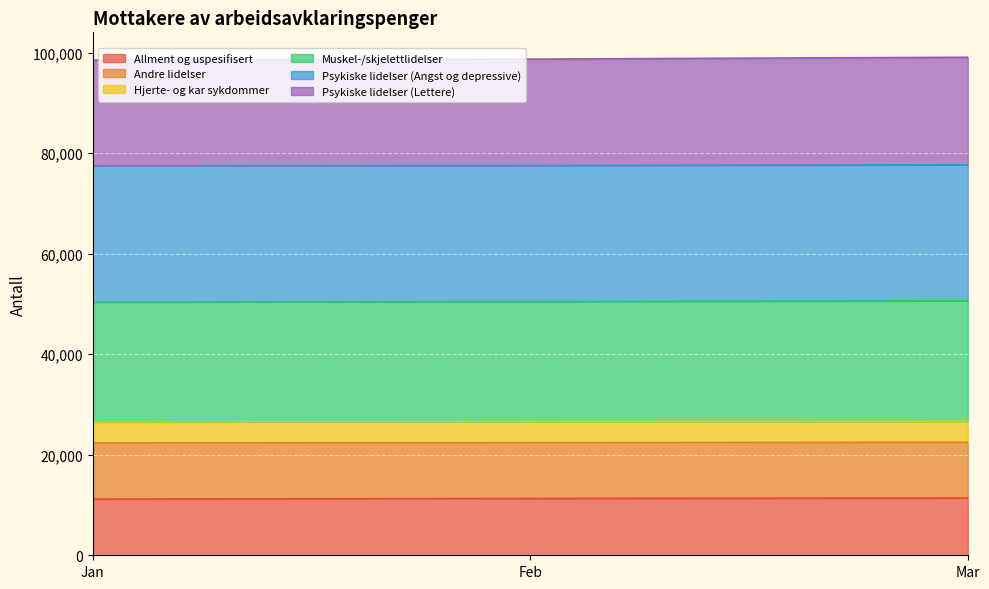

List the labels in order of Muskel-/skjelettlidelser value, smallest first.

Jan, Feb, Mar